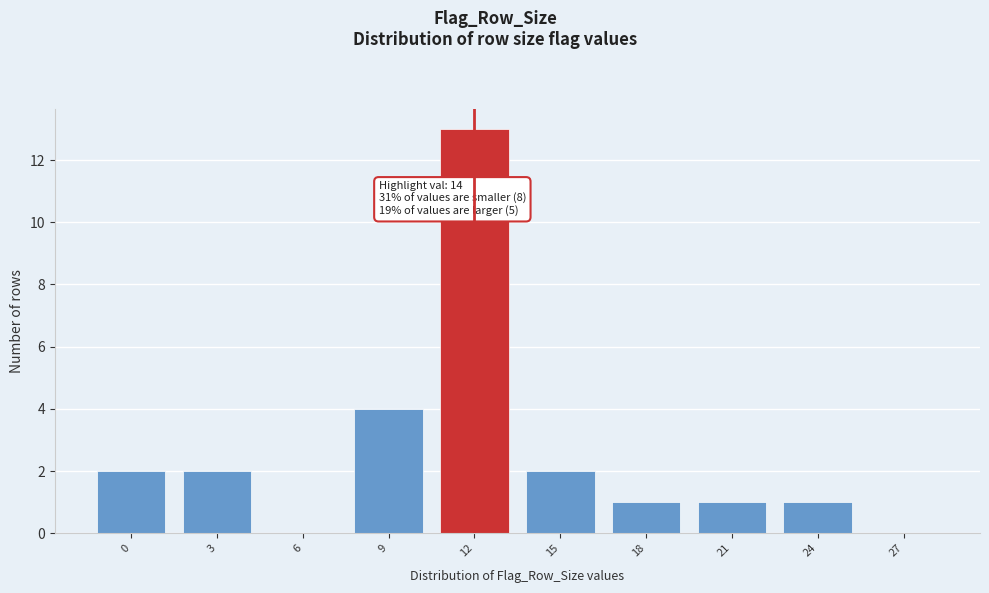

Reading left to right, what are all the values shown in this chart?

0=2	3=2	6=0	9=4	12=13	15=2	18=1	21=1	24=1	27=0